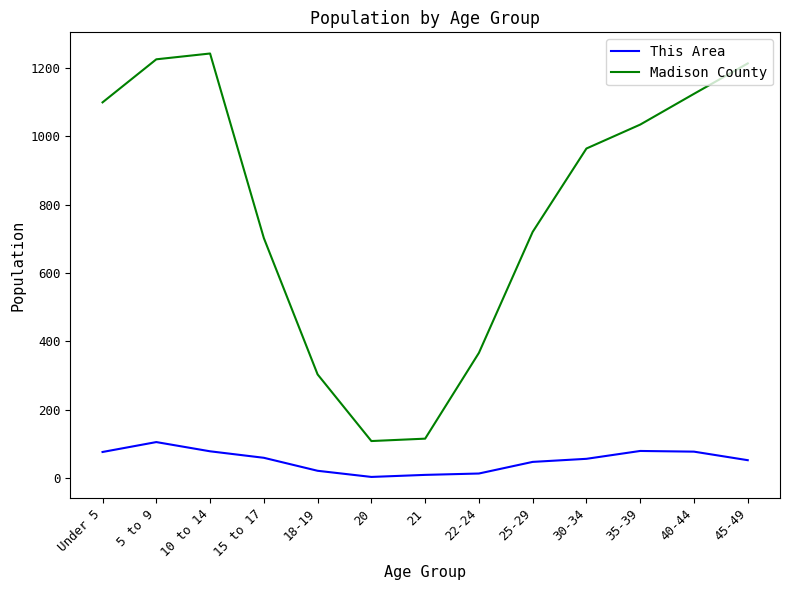

What is the minimum value for Madison County?

108